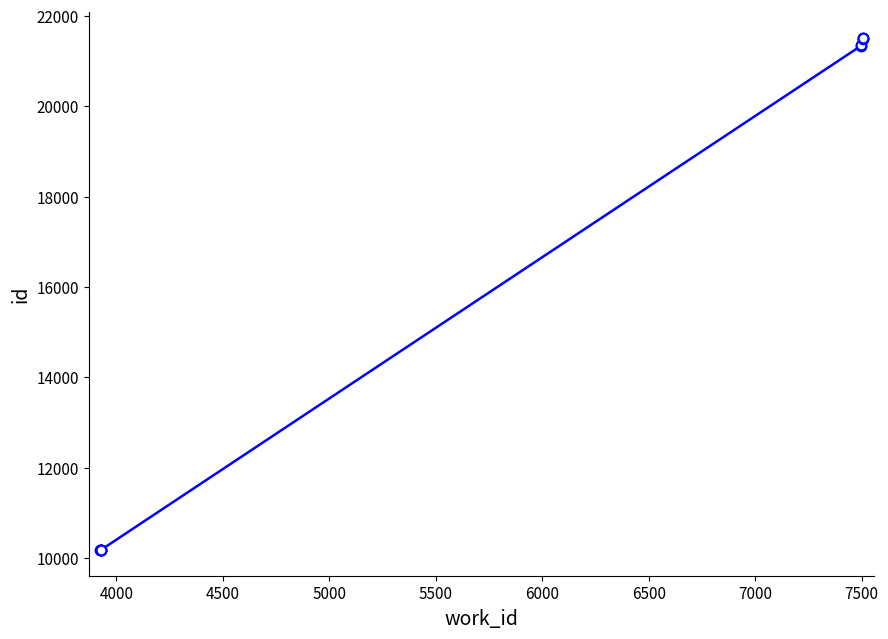

Reading left to right, transcribe all the data shown in this chart.

10175	10184	10185	10186	10187	21338	21349	21499	21507	21510